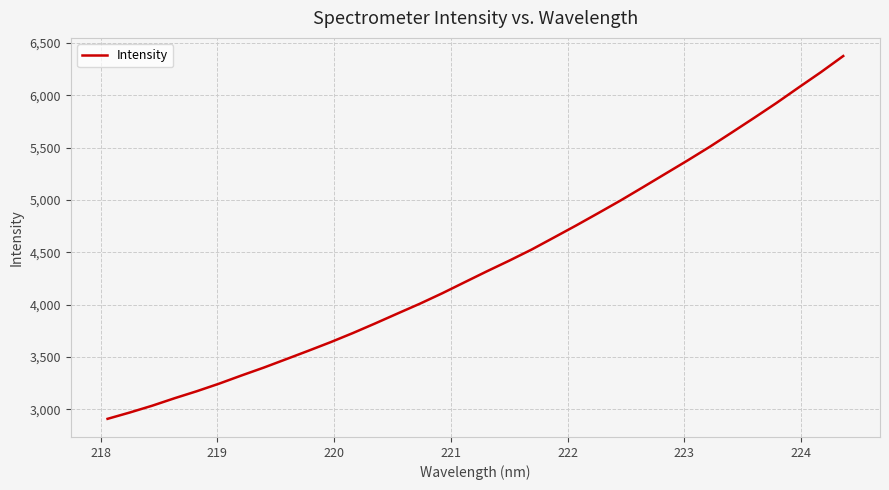

Does the chart have visible grid lines?

Yes